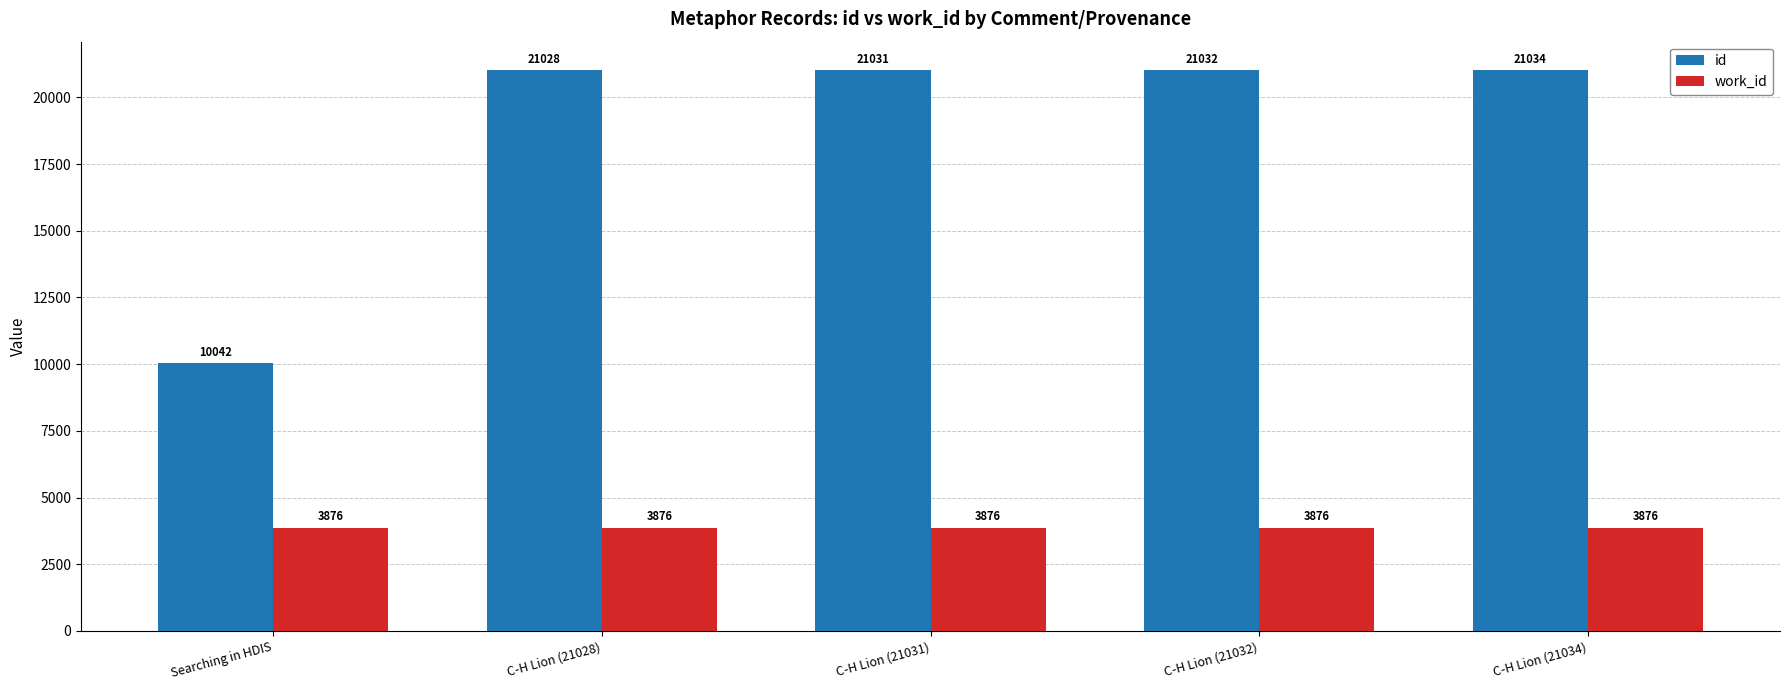

What is the sum of the id values at C-H Lion (21031) and C-H Lion (21034)?

42065